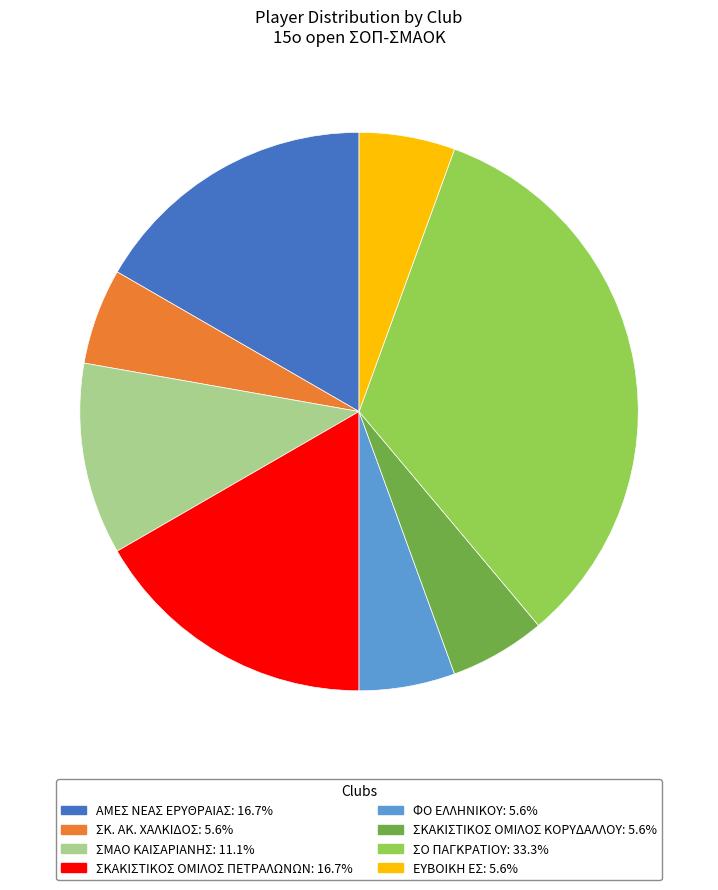

Does any single category account for the majority?

No